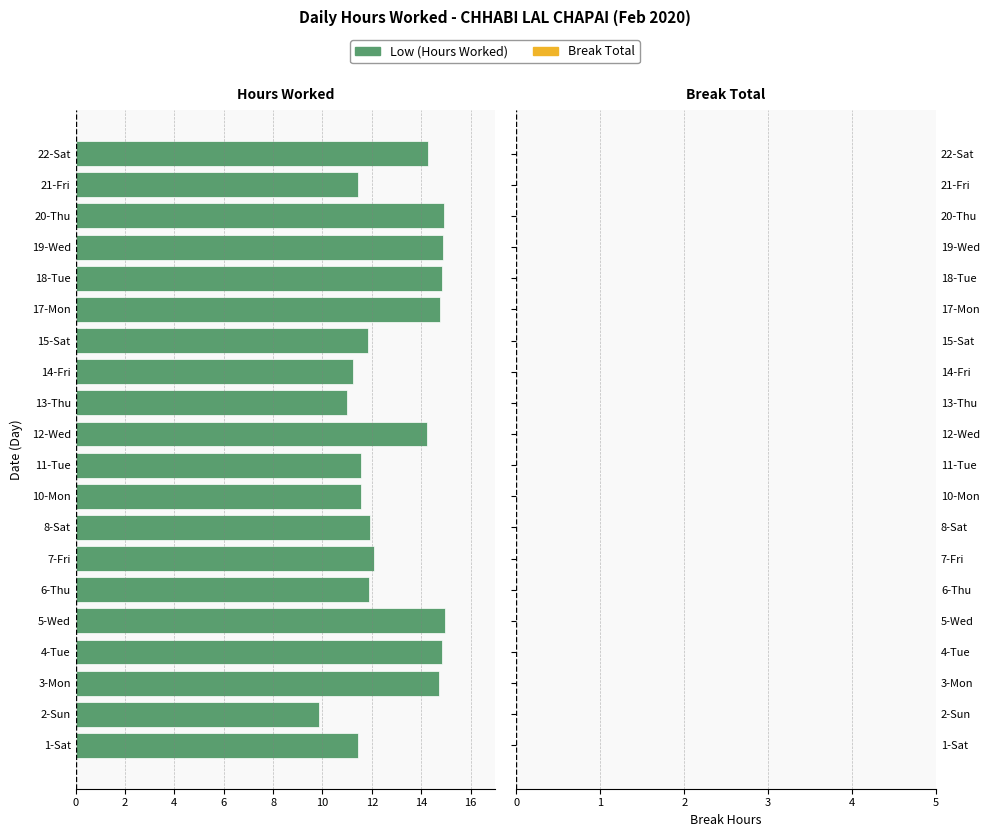

Does the chart contain any negative values?

Yes